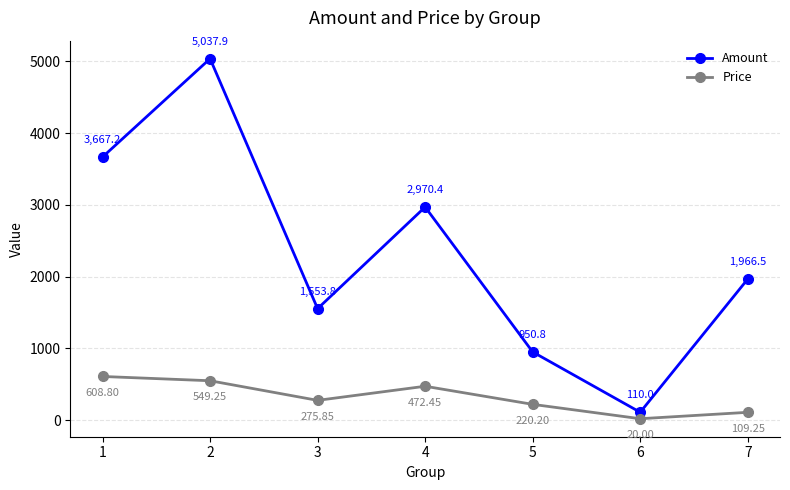

Which series has the widest spread of values?

Amount